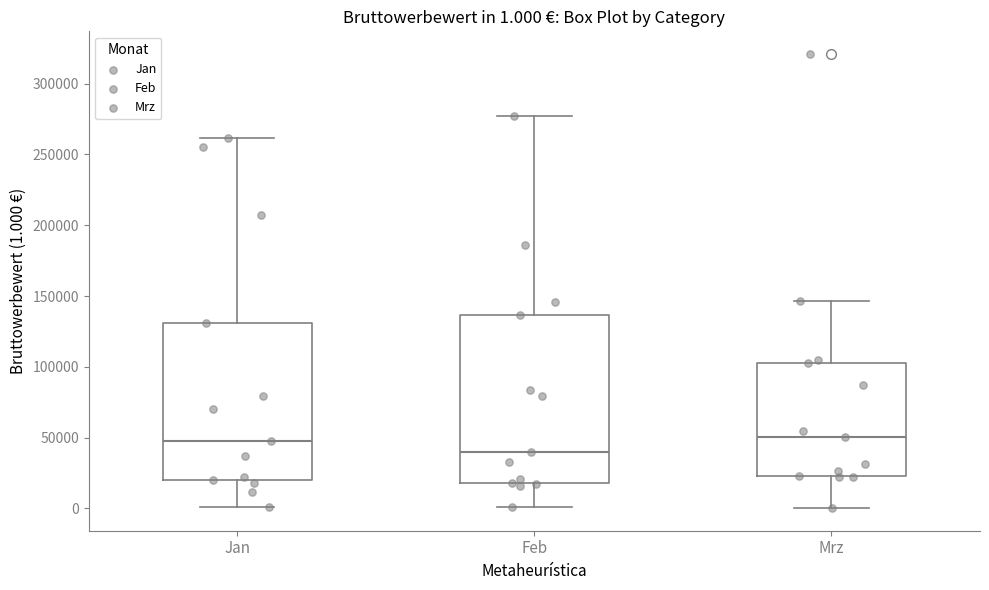

Which box is the tallest, from its lower edge to its upper edge?

Feb